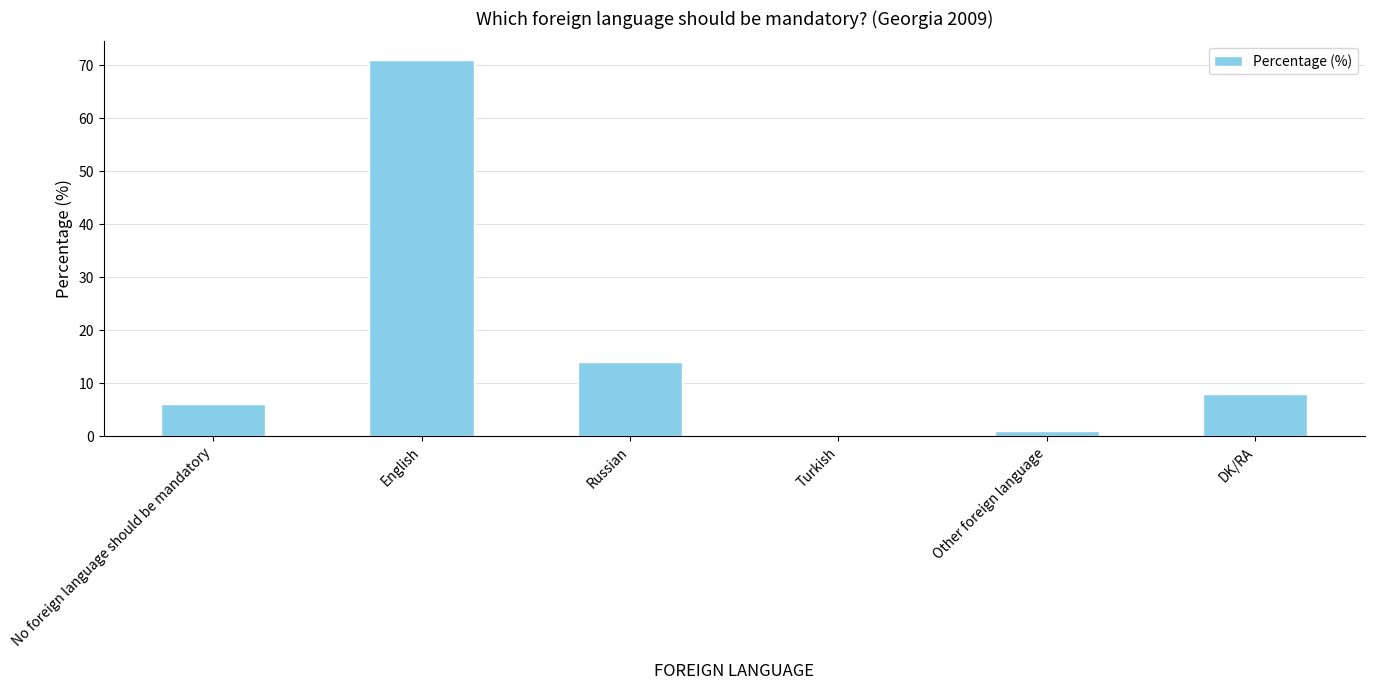

How many positive values are there?

5